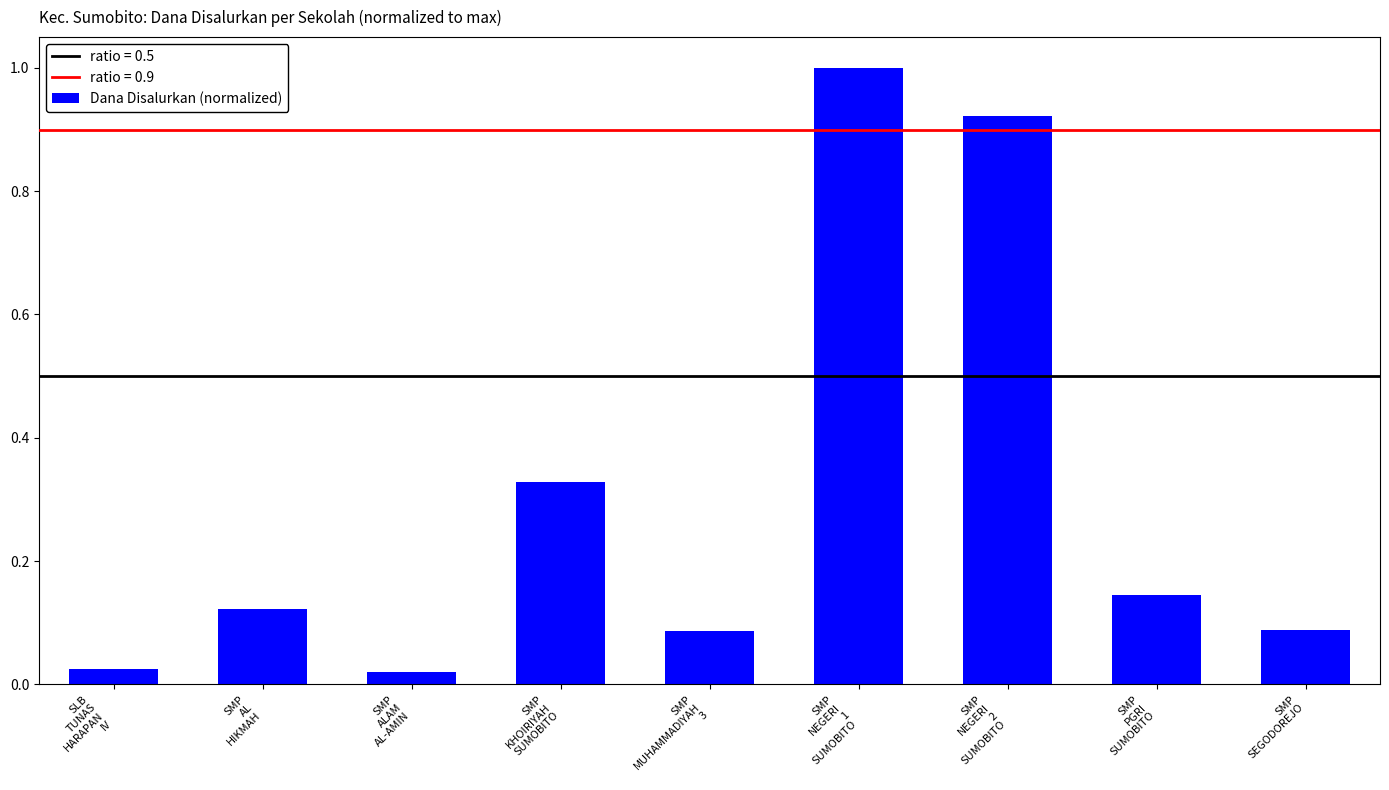

What is the value of the 6th bar from the left?

1.0